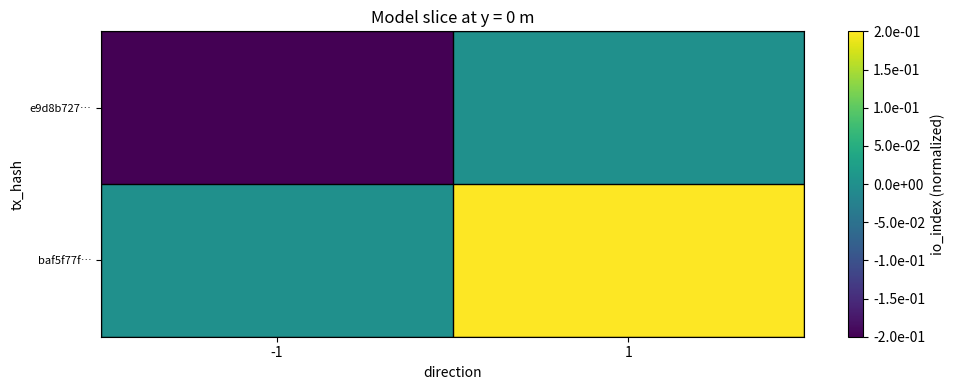

Which series has the largest range (max minus min)?

e9d8b727…